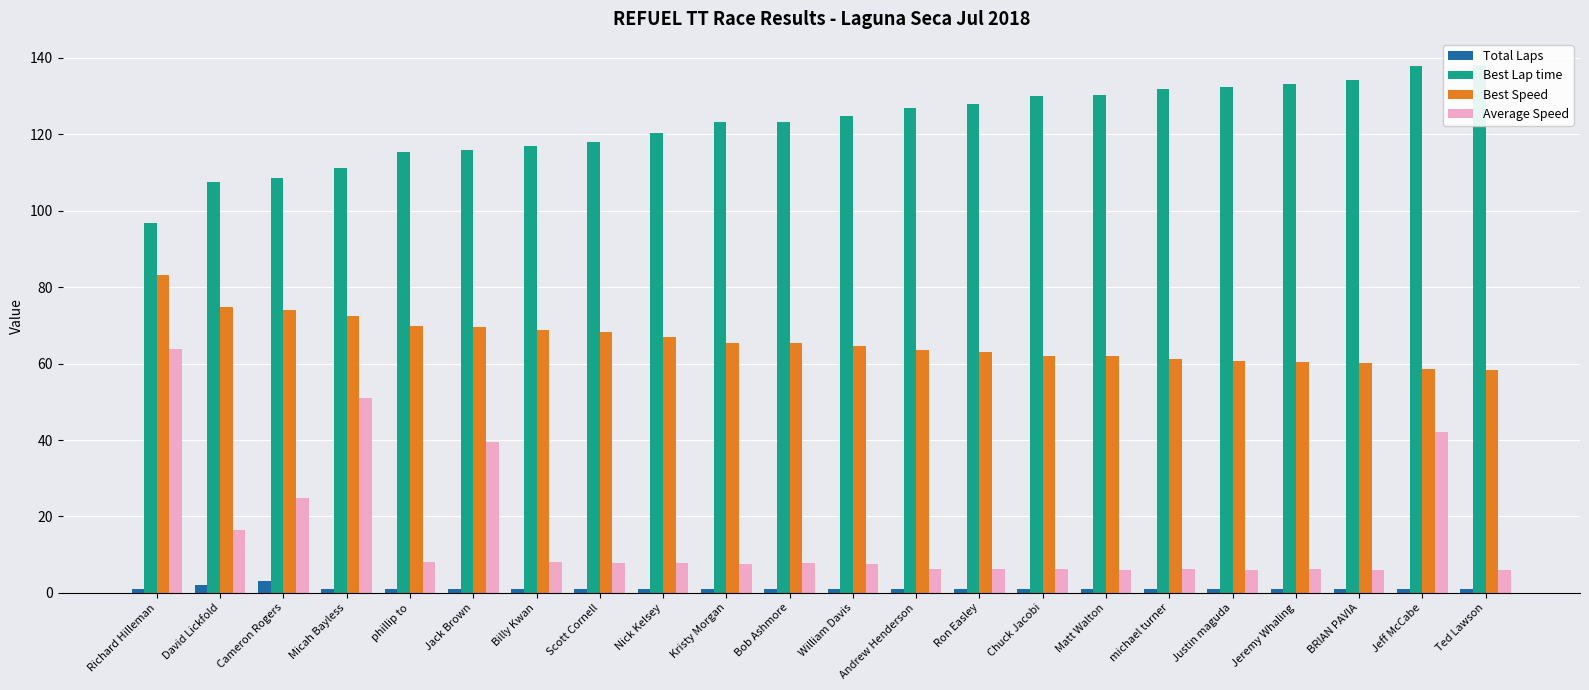

What is the smallest value displayed?

1.0